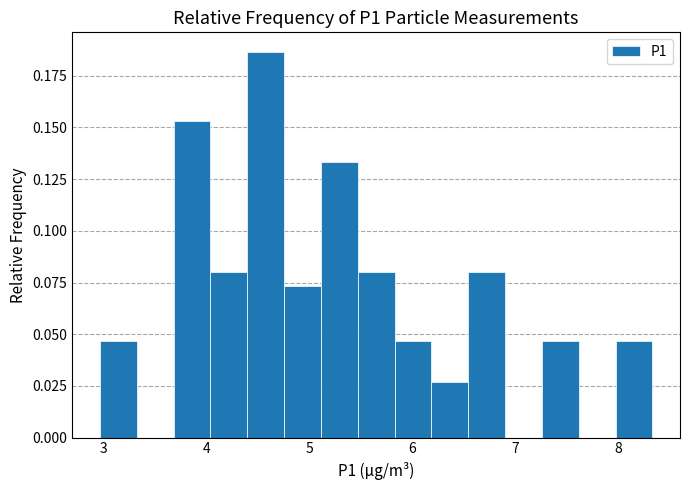

Around what value on the x-axis is the tallest bar? Give the approximate position of its centre, as read against the axis.

4.6